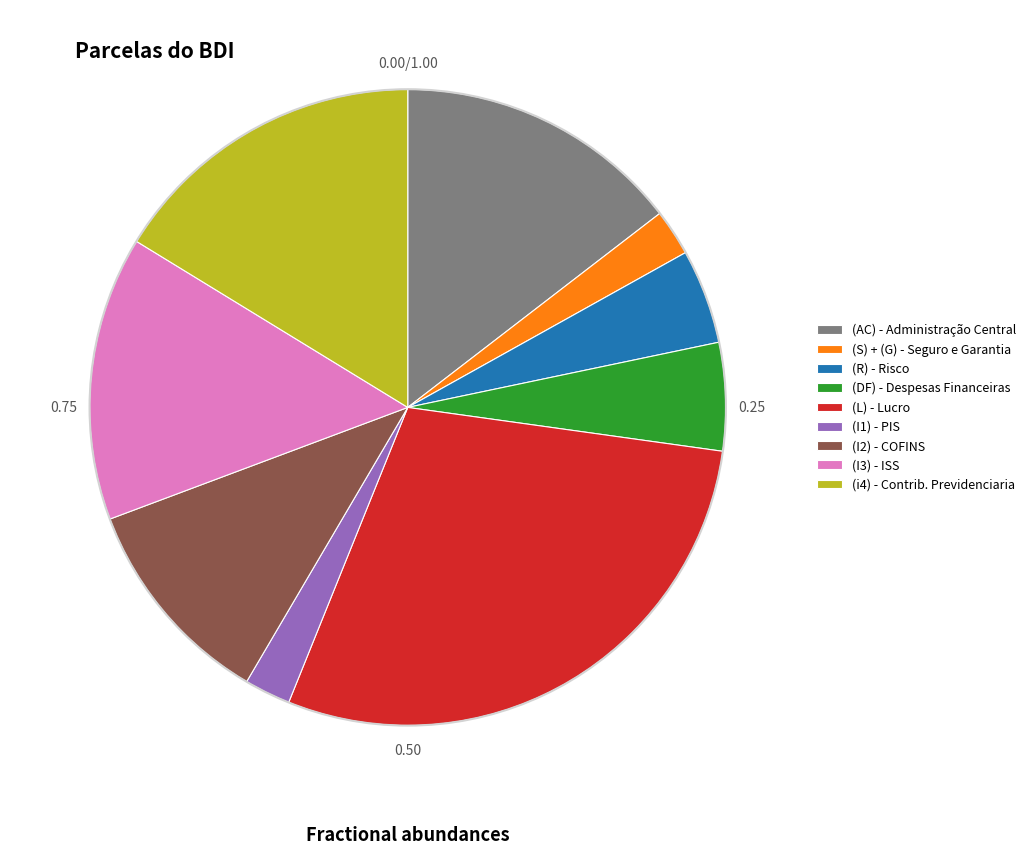

What is the largest slice in the pie chart?

(L) - Lucro